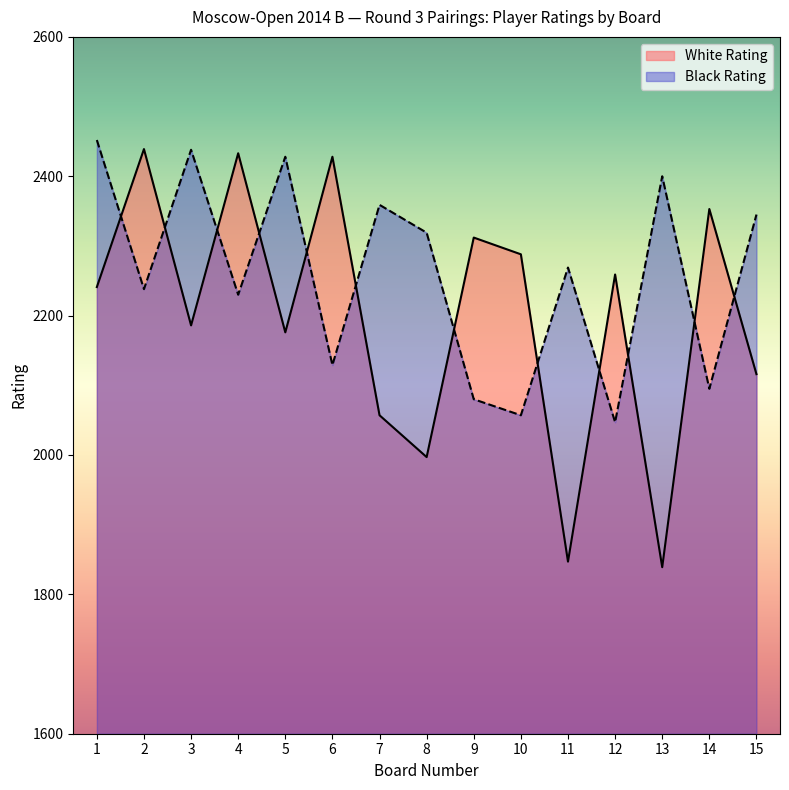

What is the maximum value for Black Rating?

2452